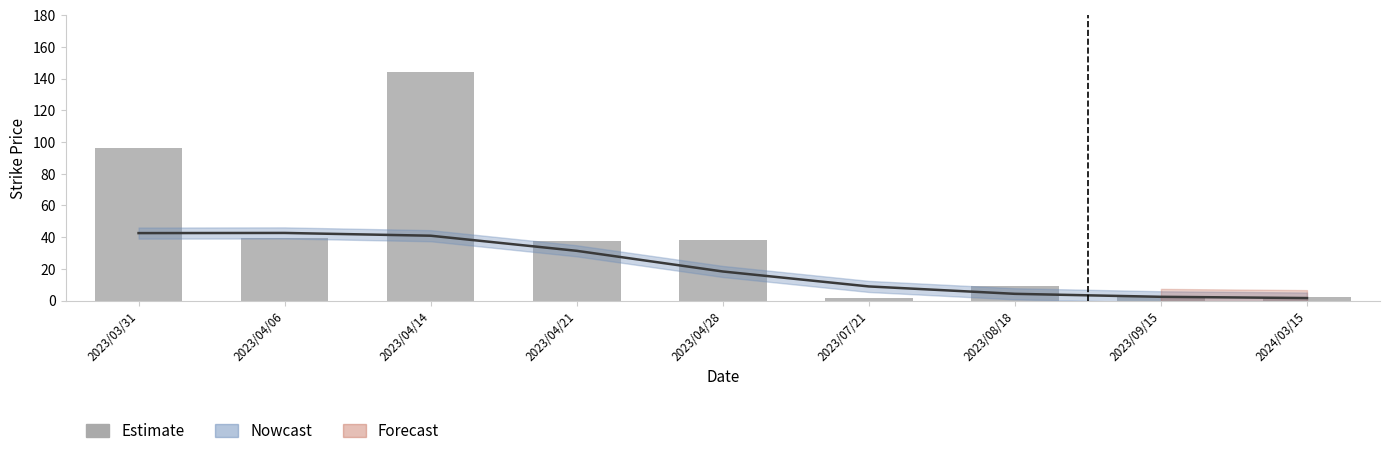

Which has a higher value, 20240315 or 20230721?

20240315